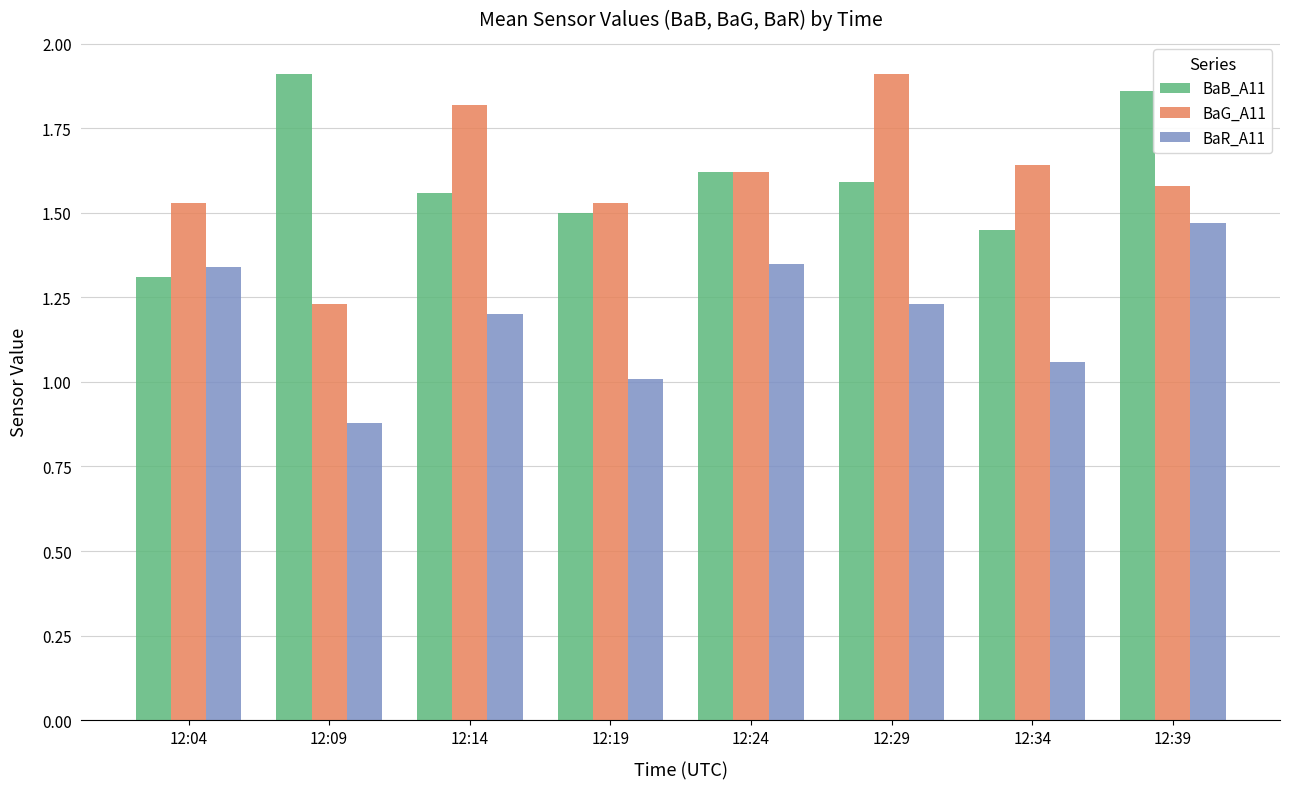

How many series are shown in this chart?

3